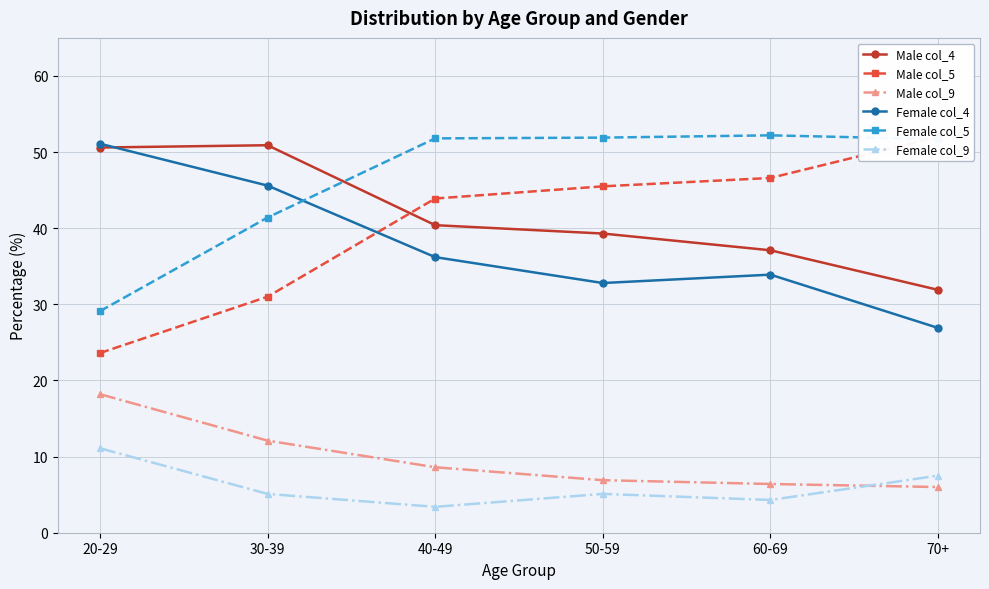

What are all the series names shown in the legend?

Male col_4, Male col_5, Male col_9, Female col_4, Female col_5, Female col_9